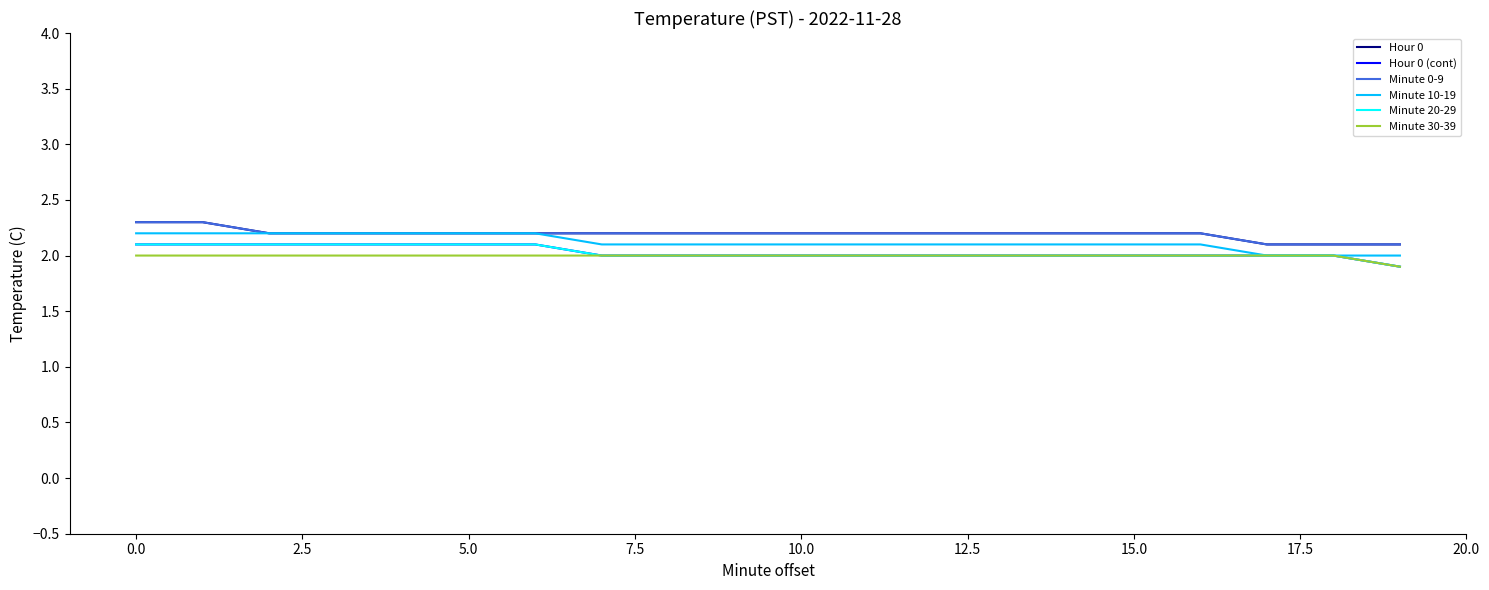

Reading left to right, extract all data points from this chart.

Hour 0: 2.3	2.3	2.2	2.2	2.2	2.2	2.2	2.2	2.2	2.2	2.2	2.2	2.2	2.2	2.2	2.2	2.2	2.1	2.1	2.1
Hour 0 (cont): 2.1	2.1	2.1	2.1	2.1	2.1	2.1	2.0	2.0	2.0	2.0	2.0	2.0	2.0	2.0	2.0	2.0	2.0	2.0	1.9
Minute 0-9: 2.3	2.3	2.2	2.2	2.2	2.2	2.2	2.2	2.2	2.2	2.2	2.2	2.2	2.2	2.2	2.2	2.2	2.1	2.1	2.1
Minute 10-19: 2.2	2.2	2.2	2.2	2.2	2.2	2.2	2.1	2.1	2.1	2.1	2.1	2.1	2.1	2.1	2.1	2.1	2.0	2.0	2.0
Minute 20-29: 2.1	2.1	2.1	2.1	2.1	2.1	2.1	2.0	2.0	2.0	2.0	2.0	2.0	2.0	2.0	2.0	2.0	2.0	2.0	1.9
Minute 30-39: 2.0	2.0	2.0	2.0	2.0	2.0	2.0	2.0	2.0	2.0	2.0	2.0	2.0	2.0	2.0	2.0	2.0	2.0	2.0	1.9